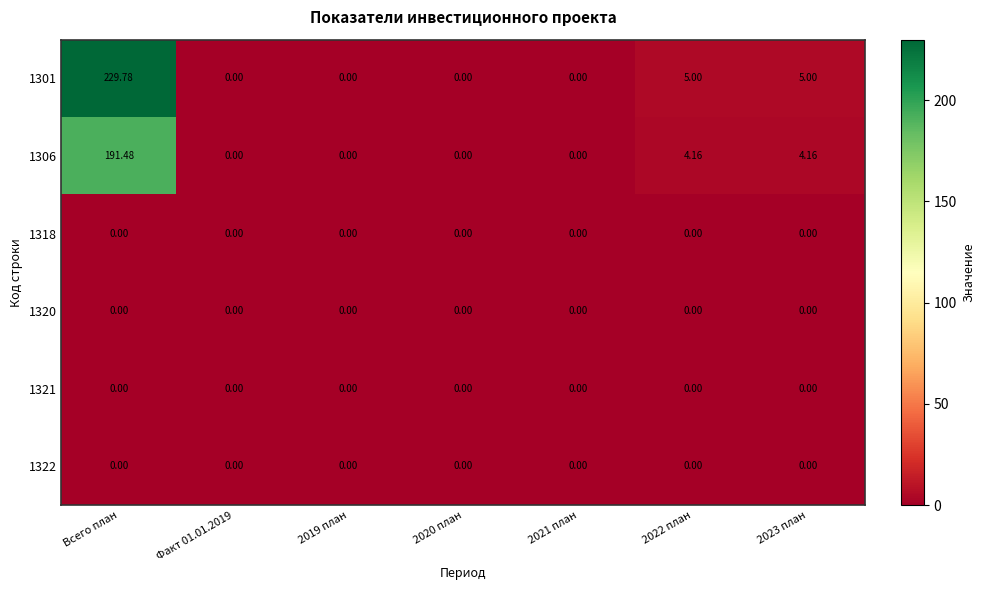

Which label corresponds to the largest value in the chart?

Всего план